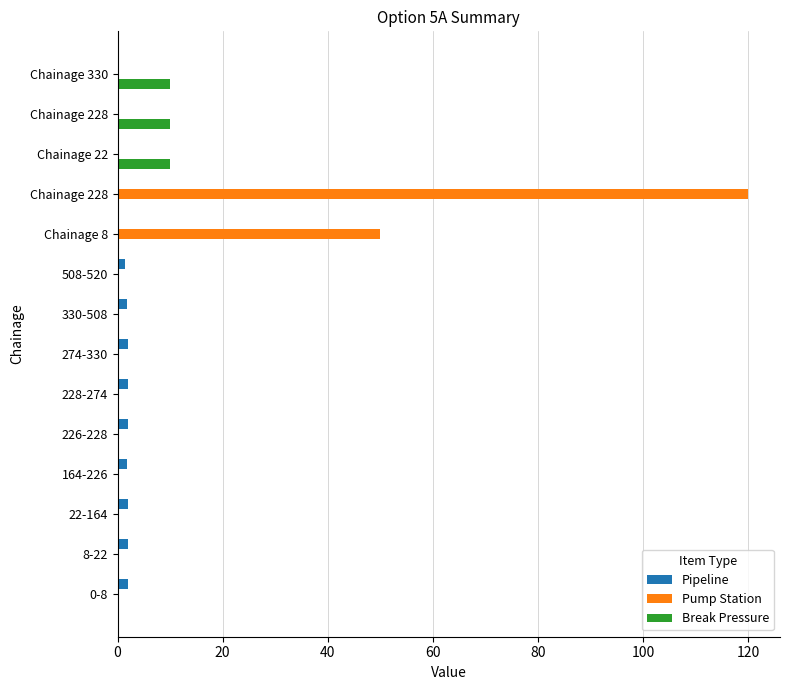

What are all the series names shown in the legend?

Pipeline, Pump Station, Break Pressure